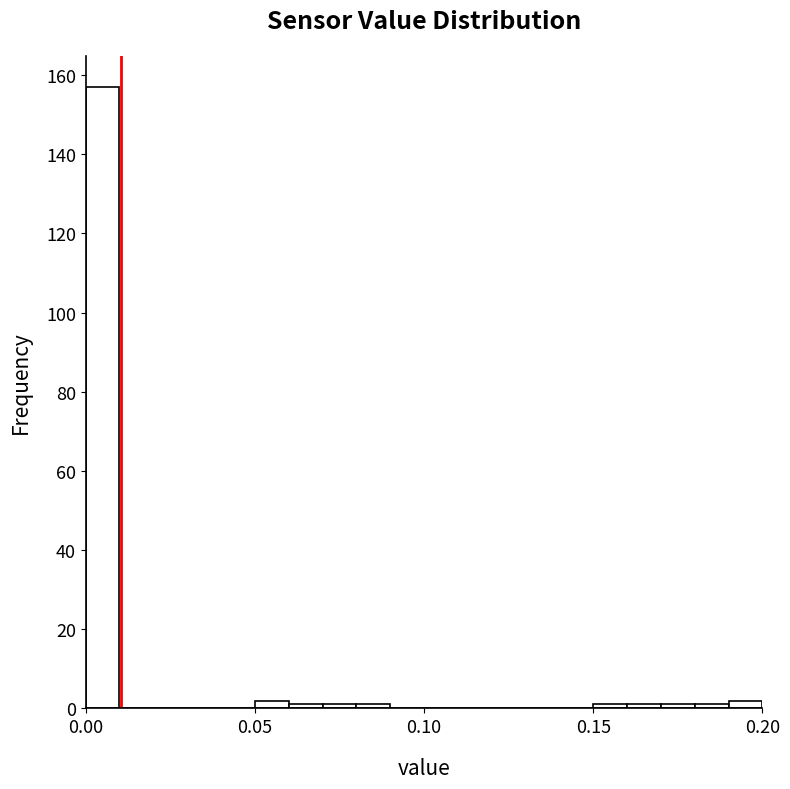

Around what value on the x-axis is the tallest bar? Give the approximate position of its centre, as read against the axis.

0.005